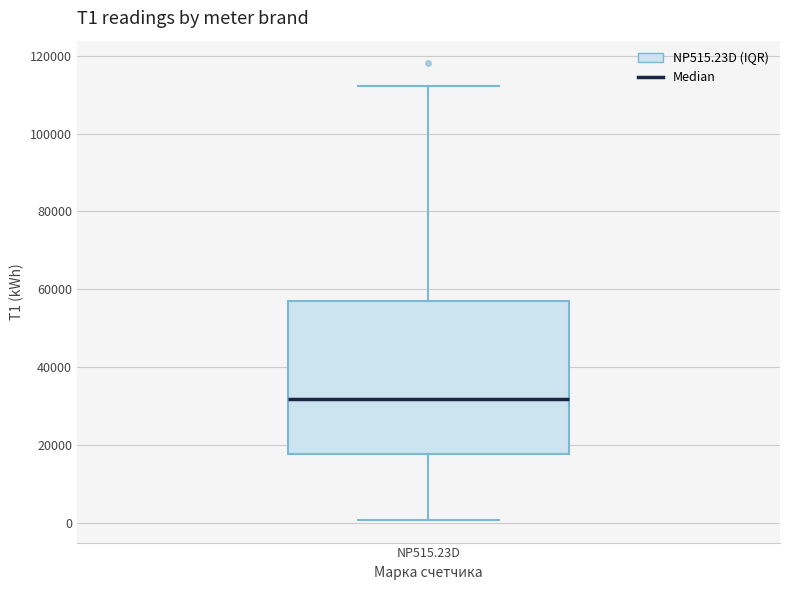

Read this box plot against the y-axis: the position of the median line, the range covered by the box, and the ends of both whiskers. The values are not printed on the chart, so give them approximately, as read against the axis.

median 32000, box 18000 to 58000, whiskers 0 to 112000